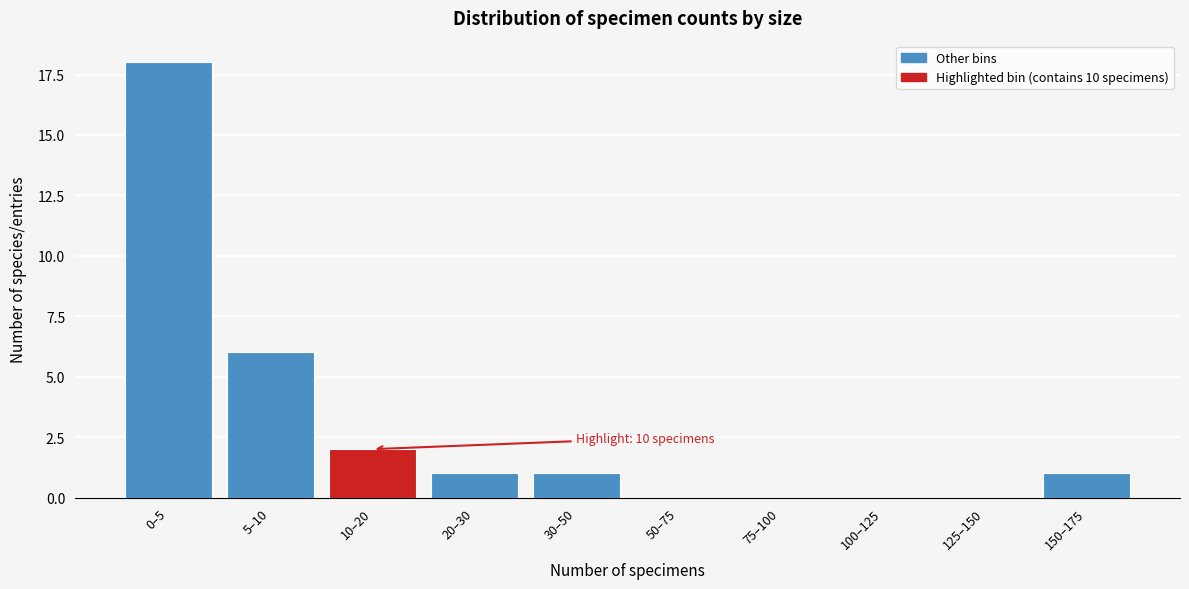

Reading left to right, extract all data points from this chart.

0–5=18	5–10=6	10–20=2	20–30=1	30–50=1	50–75=0	75–100=0	100–125=0	125–150=0	150–175=1